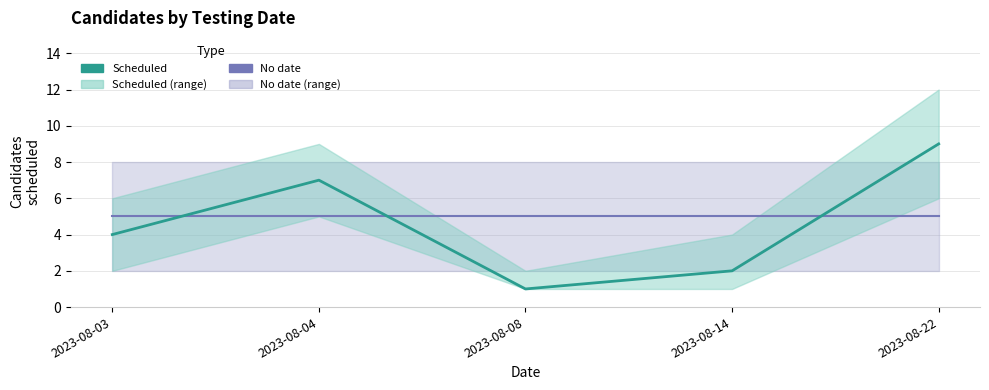

Reading left to right, transcribe all the data shown in this chart.

No date: 5	5	5	5	5
Scheduled: 4	7	1	2	9